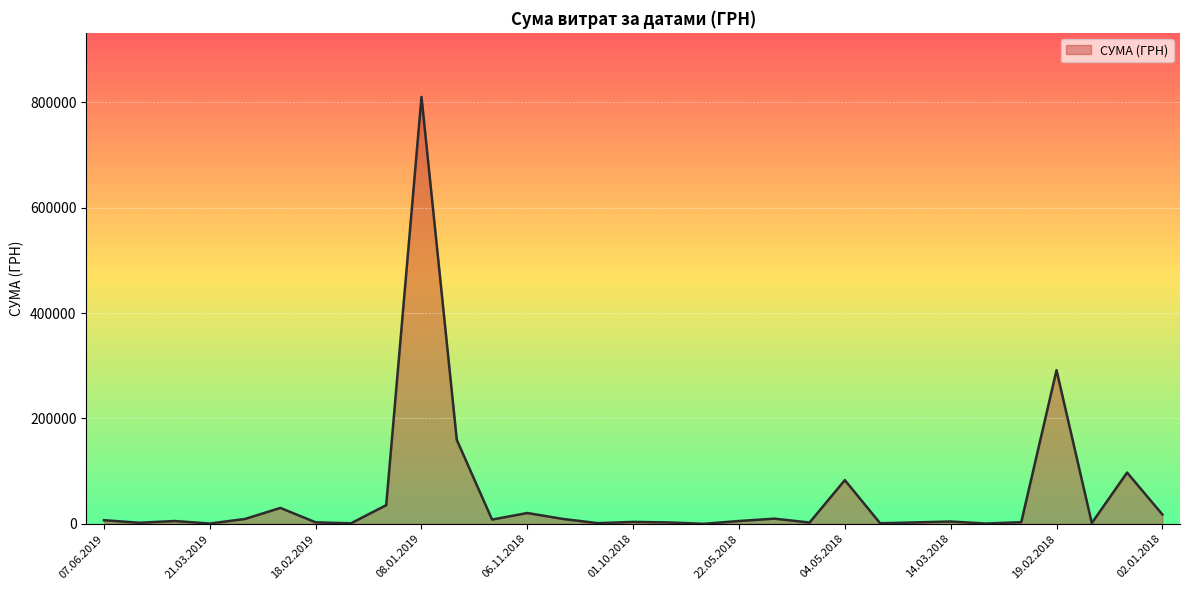

What is the difference between the maximum and minimum values?

809825.2